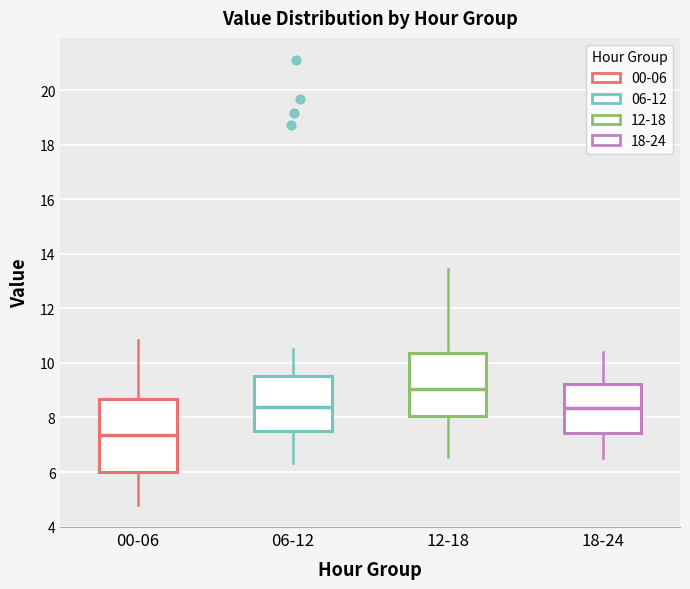

Which box's median line is the lowest?

00-06